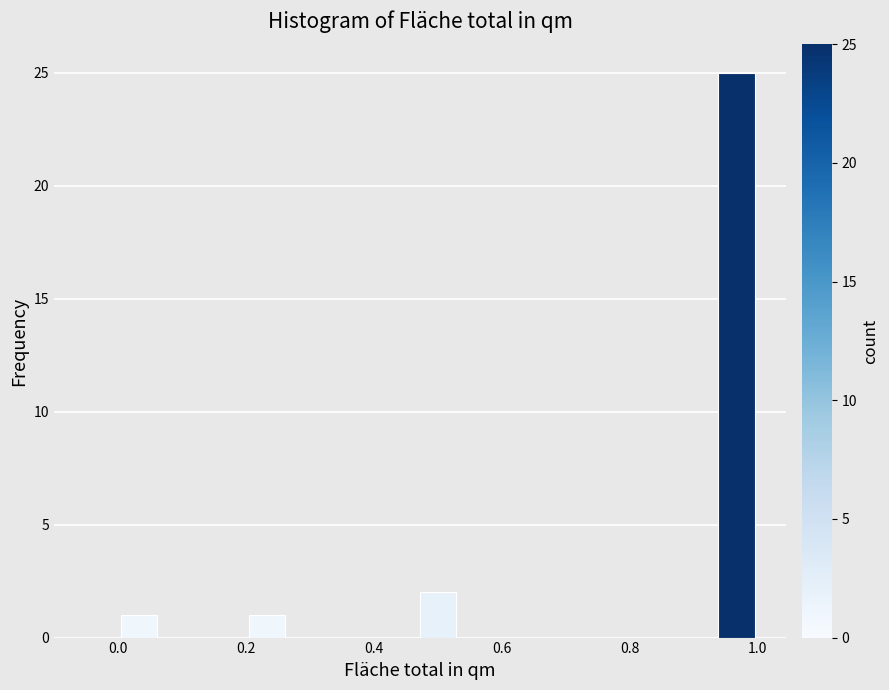

Around what value on the x-axis is the tallest bar? Give the approximate position of its centre, as read against the axis.

0.96